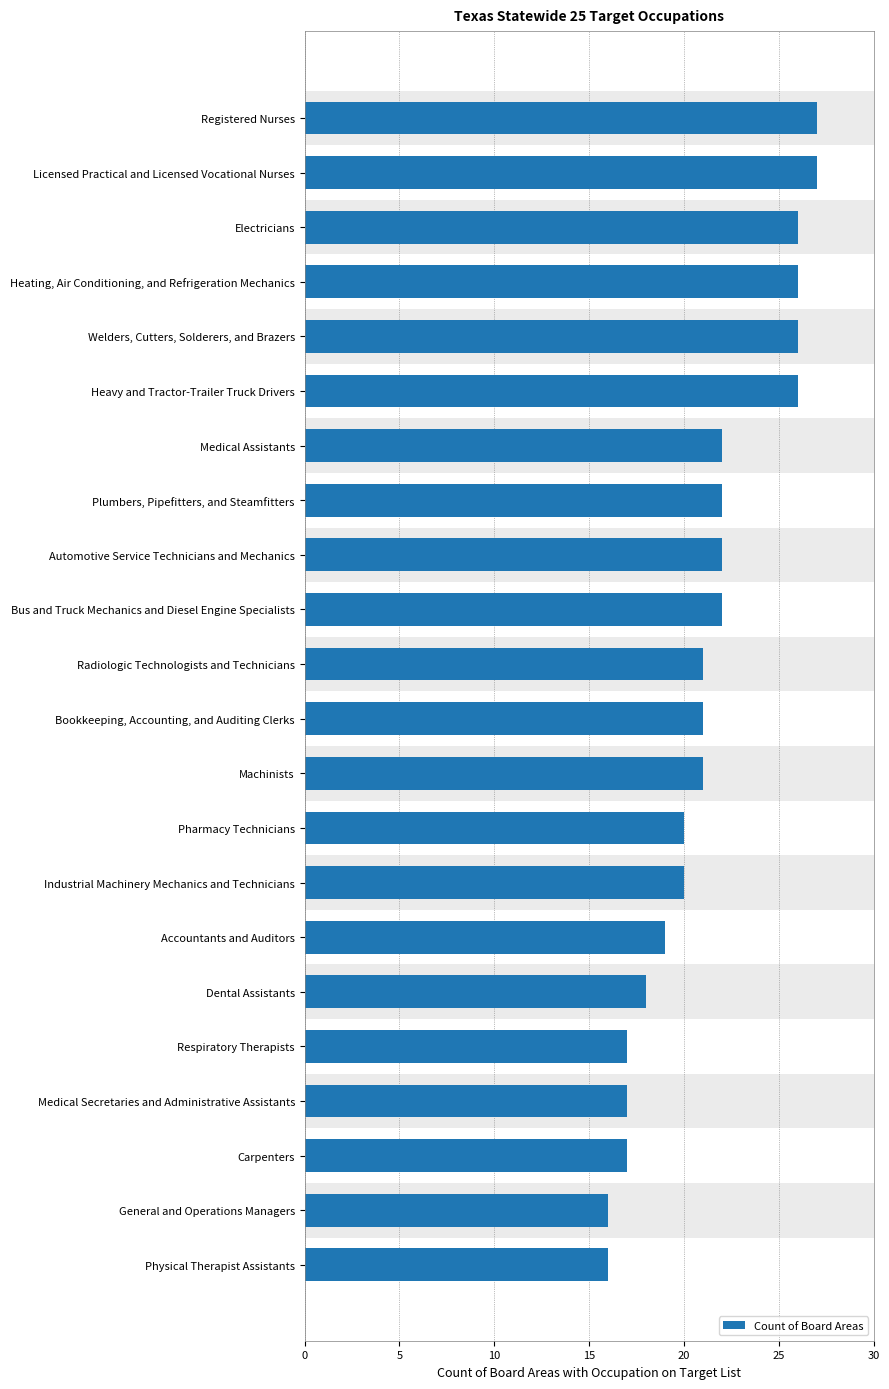

Count the number of data series in this chart.

1